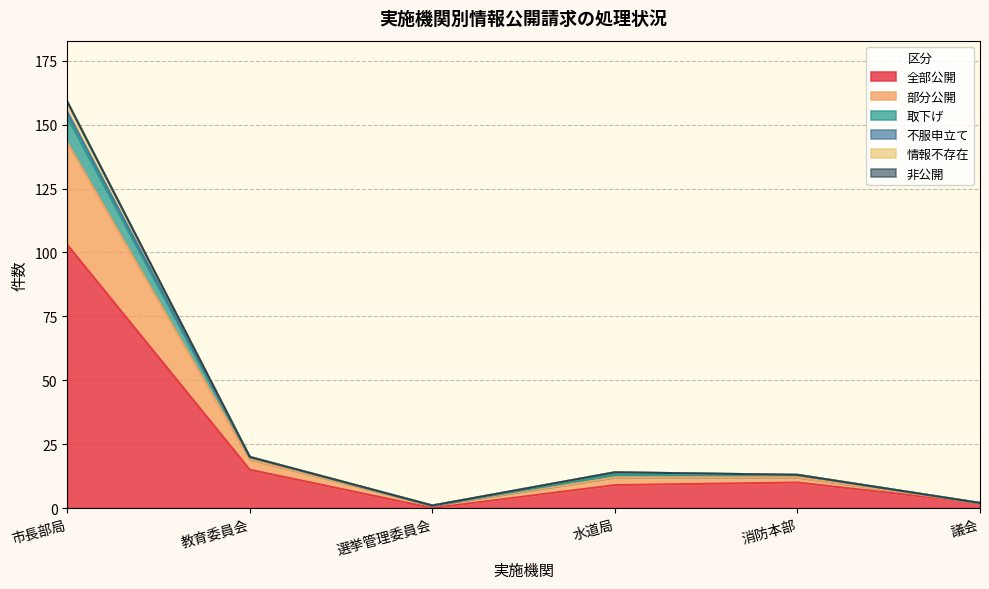

At which category is the sum across all series the highest?

市長部局